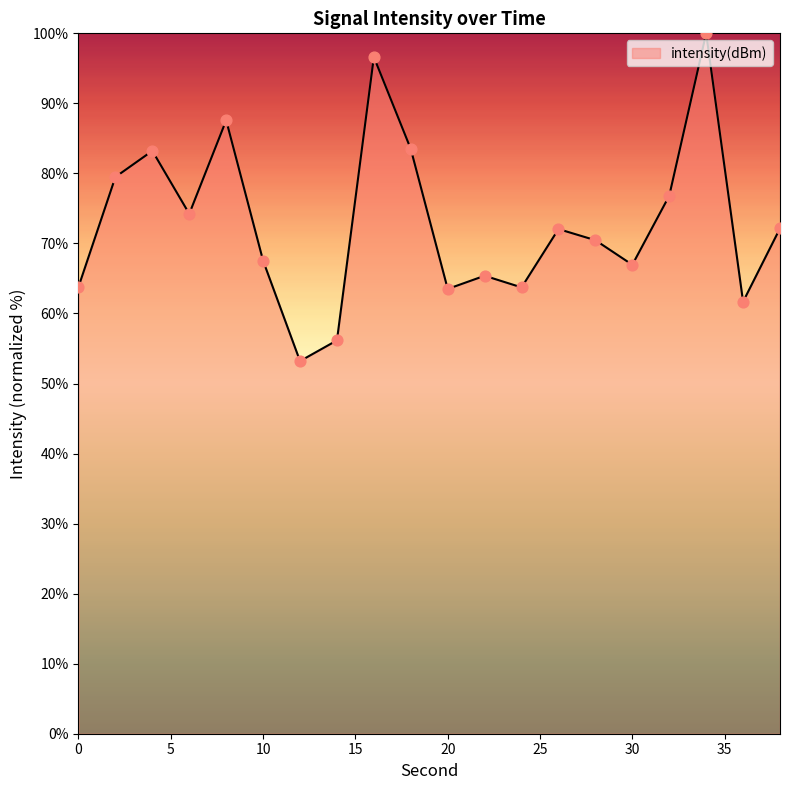

What is the maximum value shown in the chart?

100.0